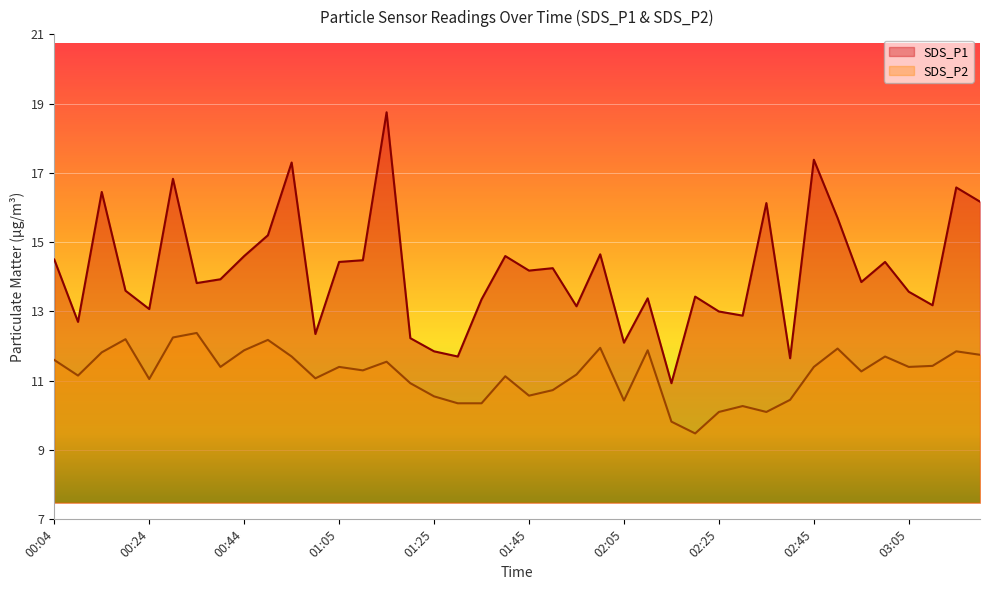

Which has a higher value, 01:30 or 00:24?

00:24